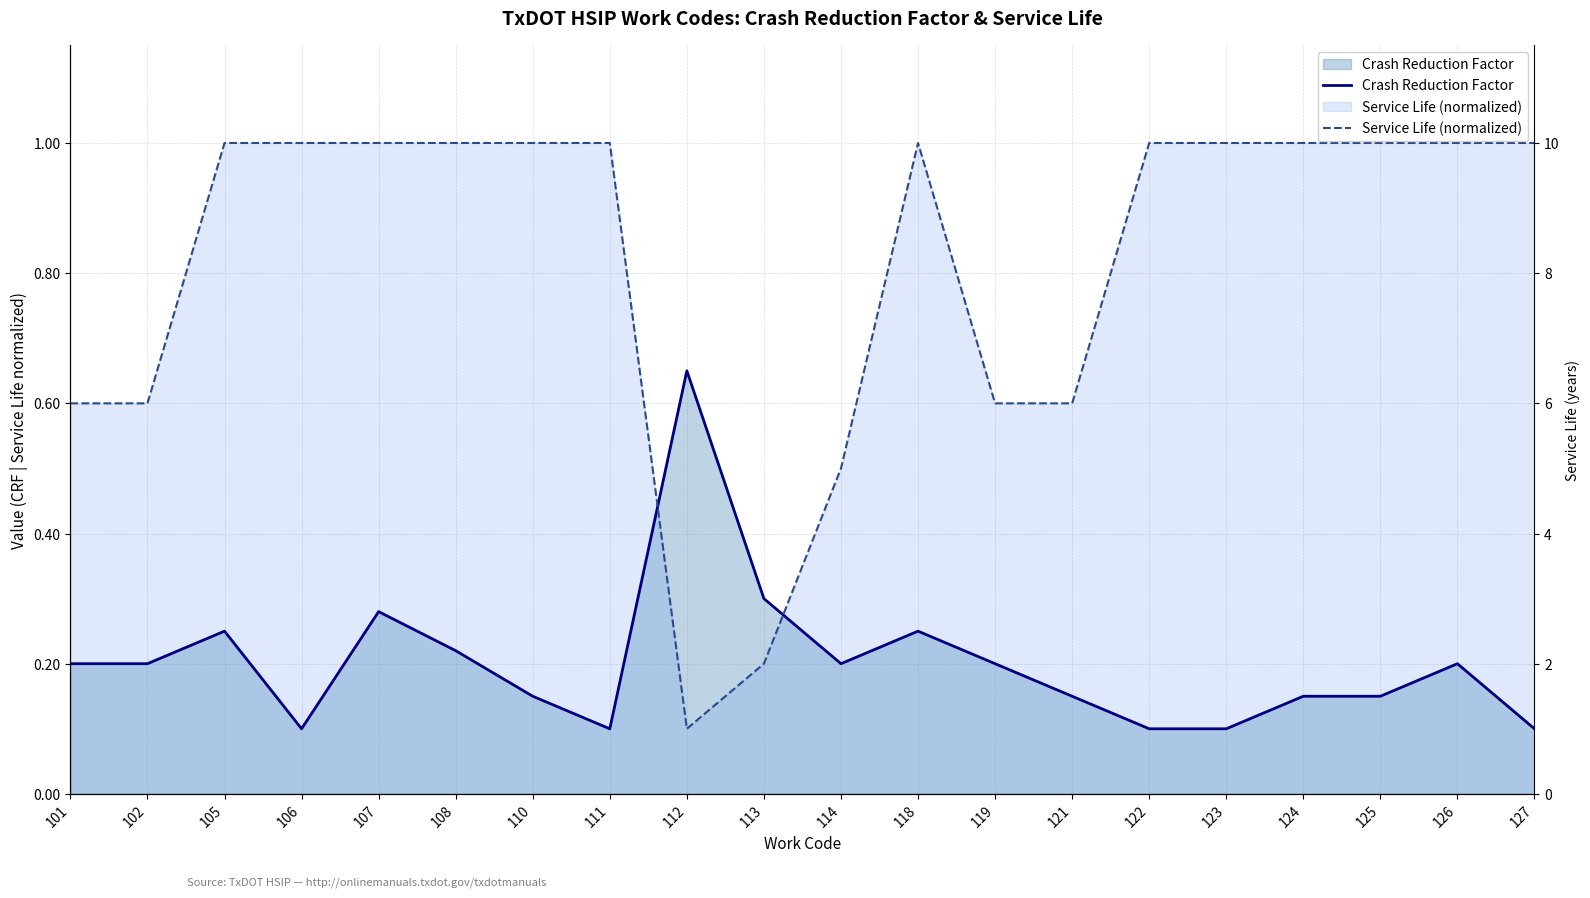

How many categories are shown in the chart?

20